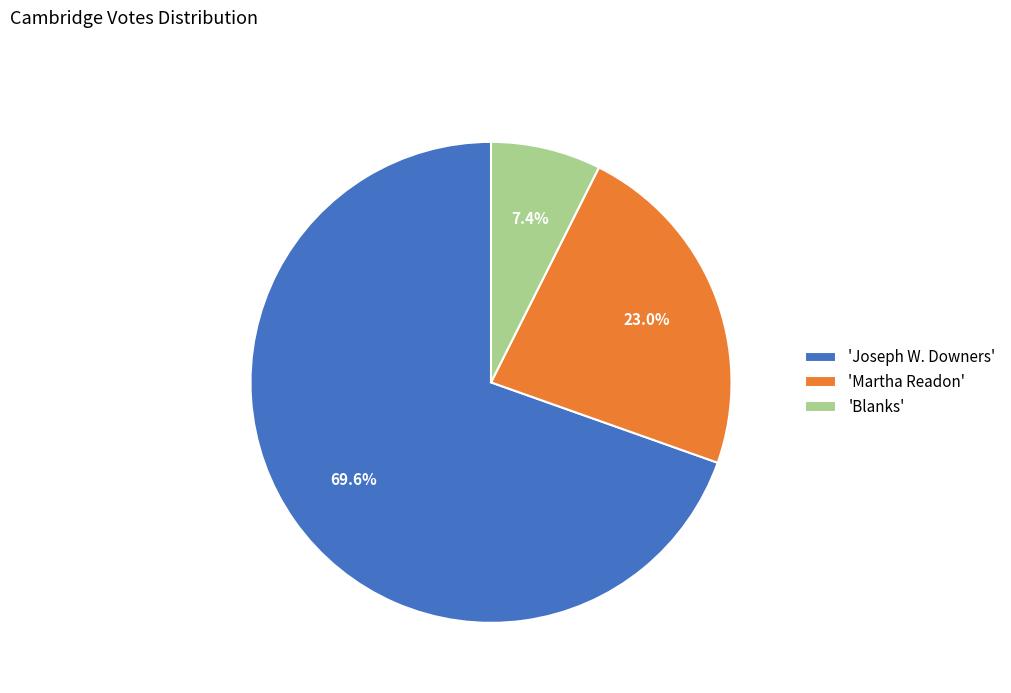

What is the ratio of the value at 'Blanks' to the value at 'Martha Readon'?

0.3